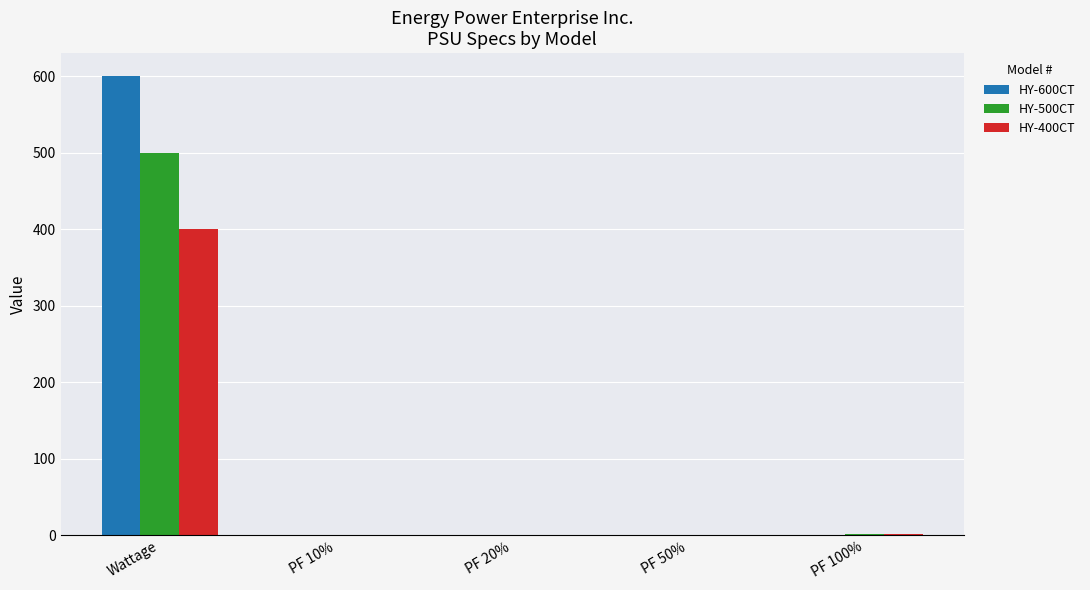

The value of HY-600CT at Wattage is 600.0. True or false?

True